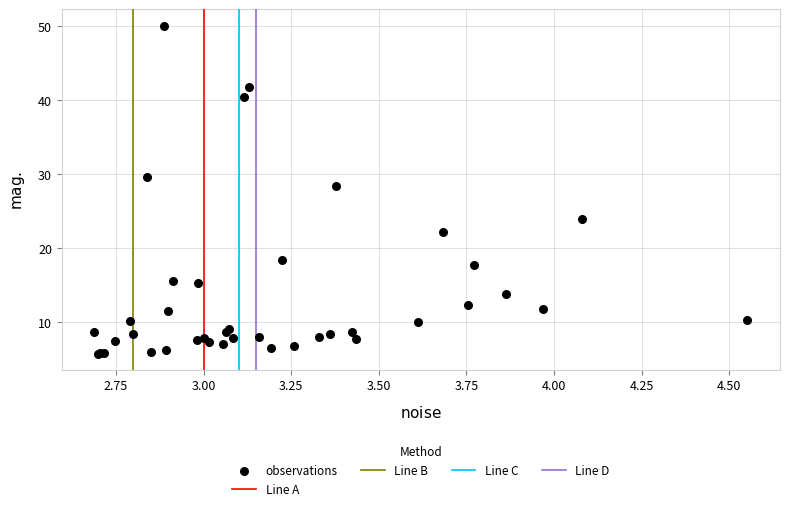

What Y value in the scatter plot is closest to 27?

28.4